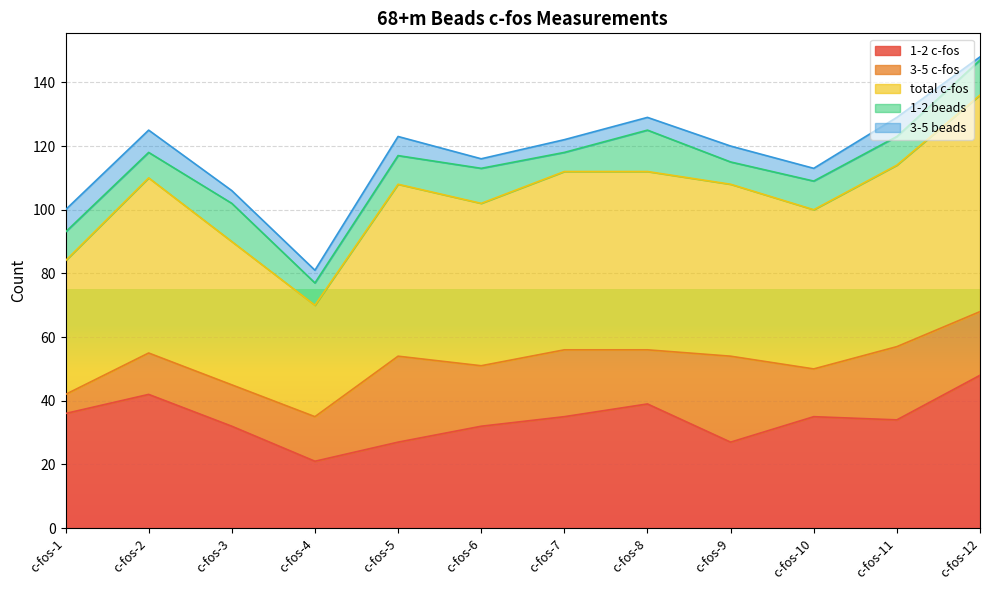

What is the difference between the 3-5 c-fos values at c-fos-1 and c-fos-6?

13